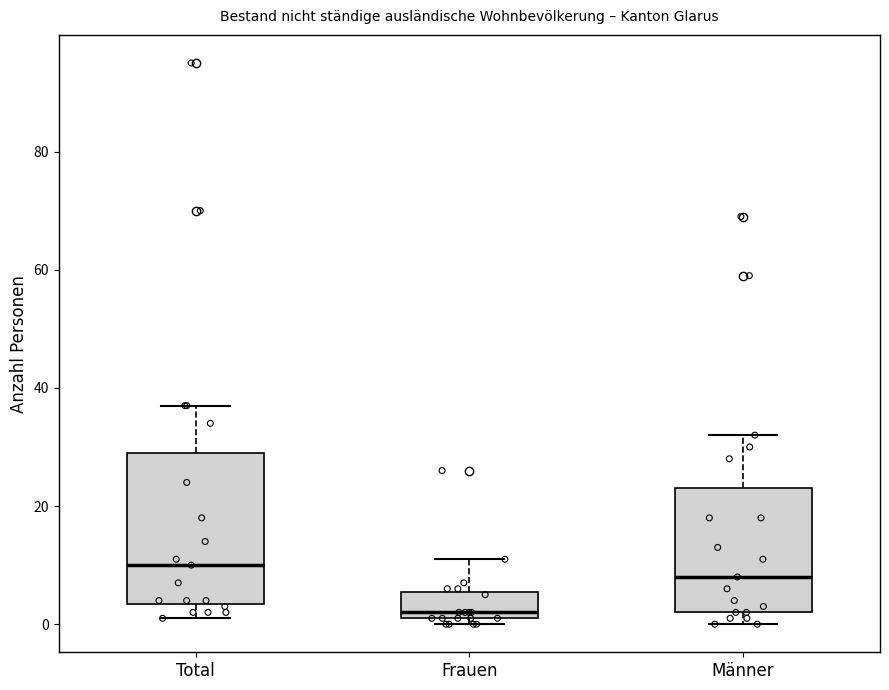

Reading left to right, read every box against the y-axis: the position of its median line, the range the box covers, and the ends of its whiskers. The values are not printed on the chart, so give them approximately, as read against the axis.

Total: median 10, box 4 to 30, whiskers 2 to 38
Frauen: median 2 (just above the box's lower edge), box 2 to 6, whiskers 0 to 12
Männer: median 8, box 2 to 24, whiskers 0 to 32